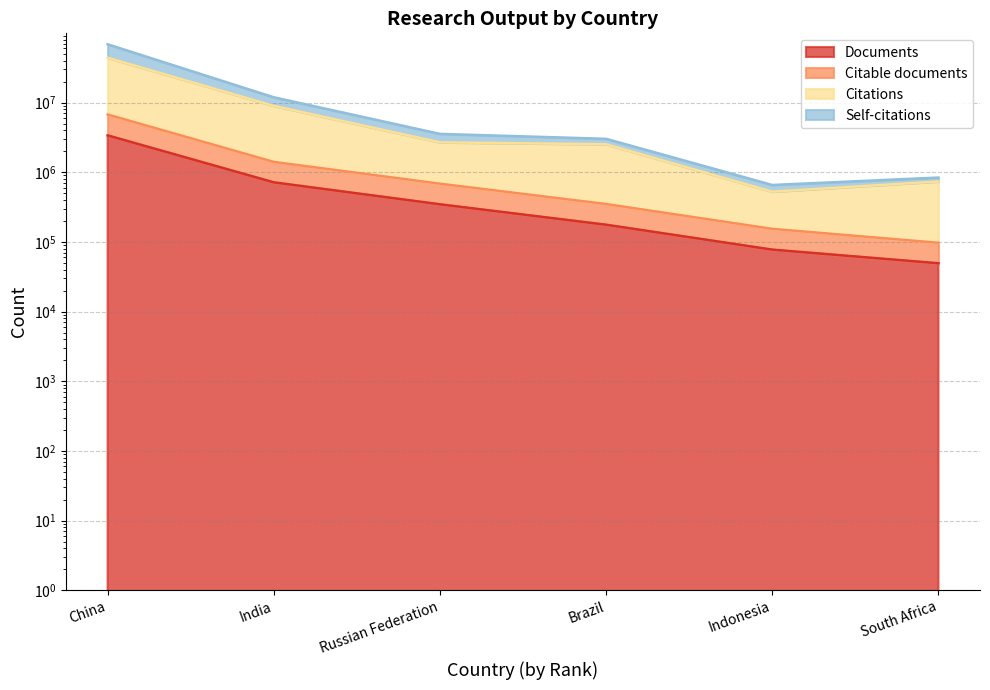

How many categories are shown in the chart?

6